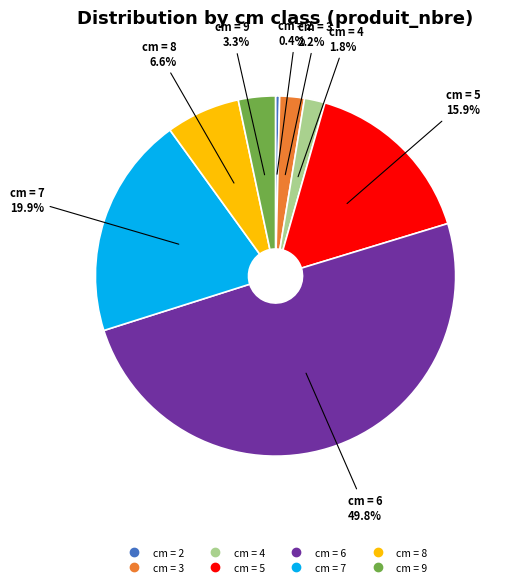

What is the largest slice in the pie chart?

6